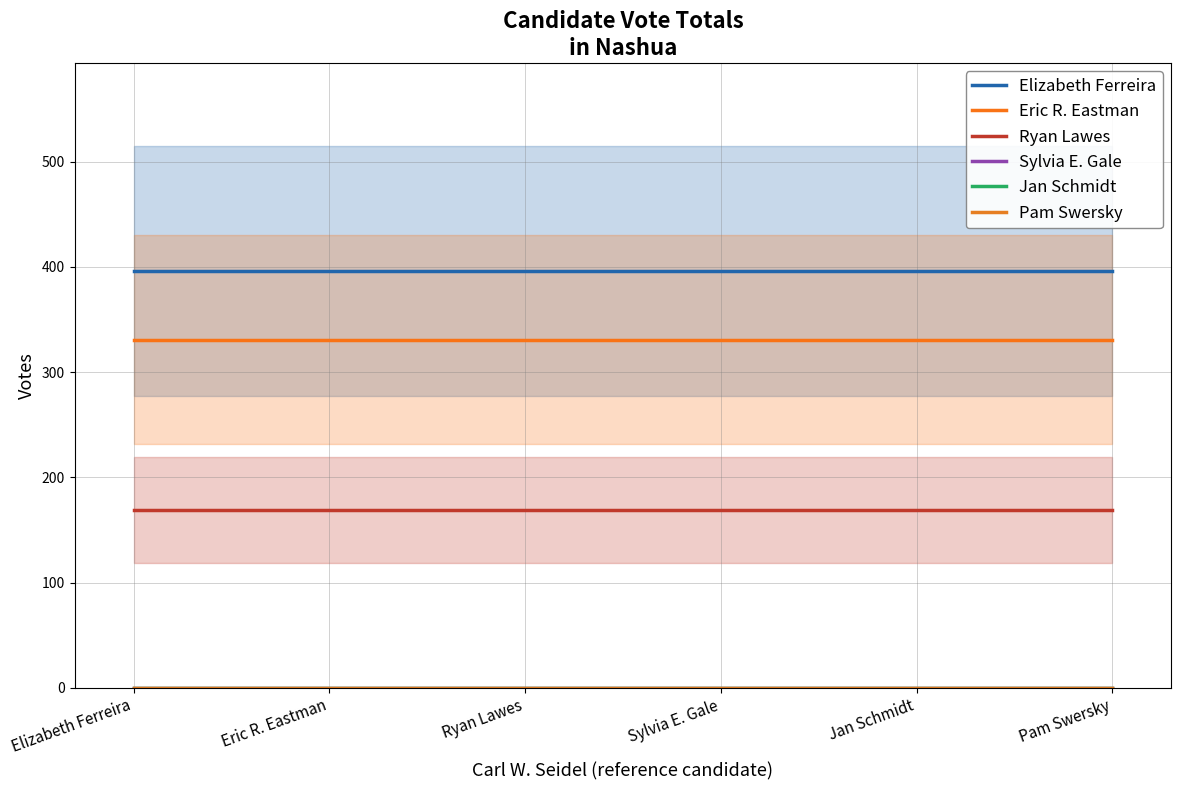

True or false: Jan Schmidt and Eric R. Eastman cross at least once.

False